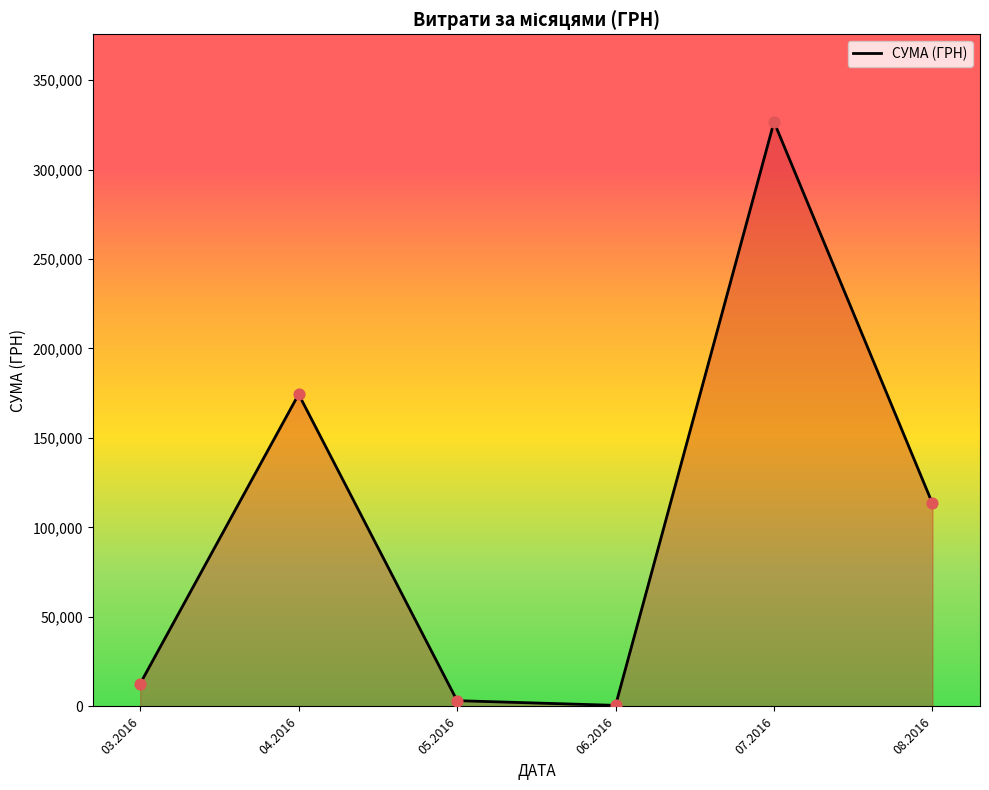

What is the change in value from 04.2016 to 06.2016?

-173834.8